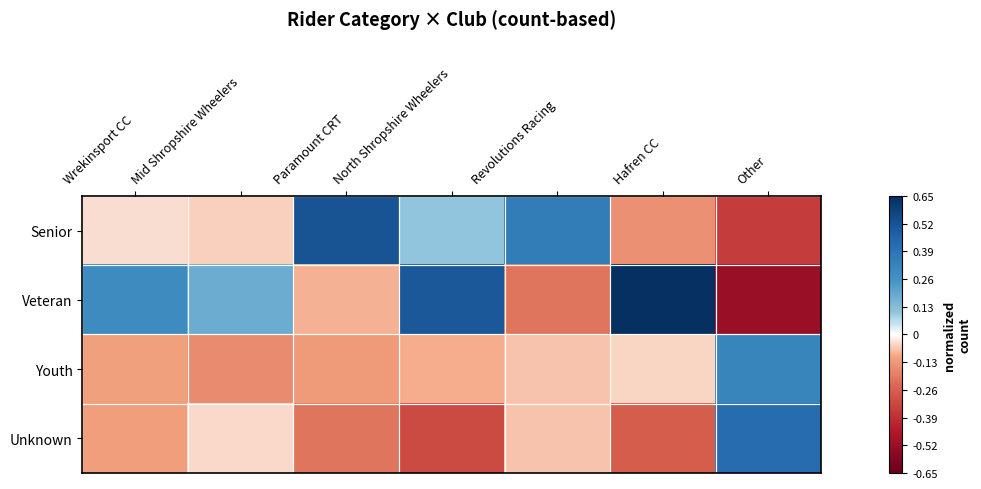

Between North Shropshire Wheelers and Other, which series saw the biggest shift?

Veteran